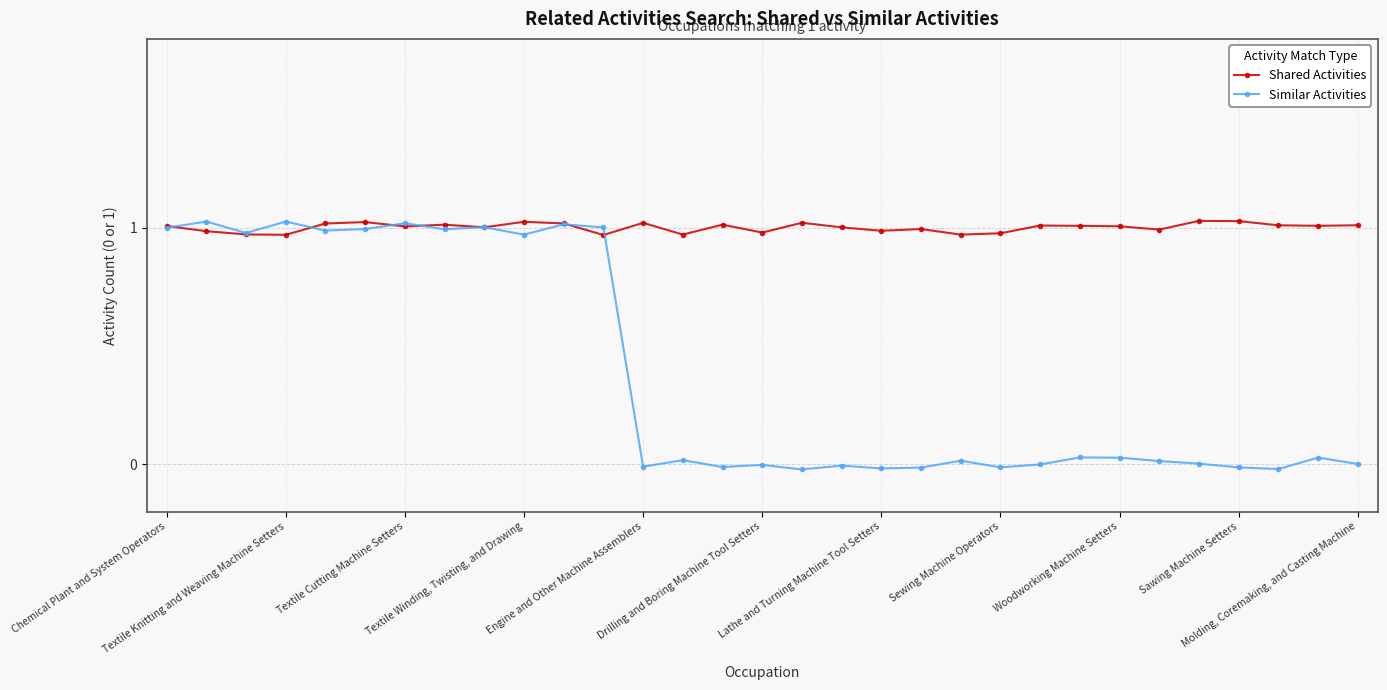

After their last crossing, which series has the higher values: Similar Activities or Shared Activities?

Shared Activities